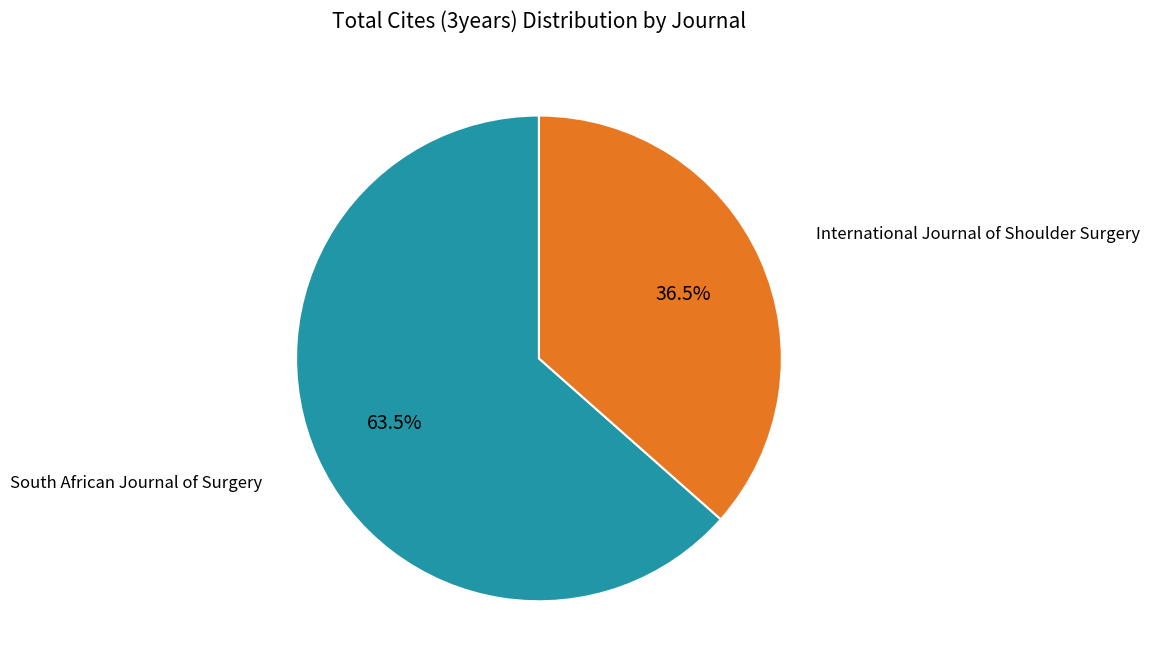

Does any single category account for the majority?

Yes